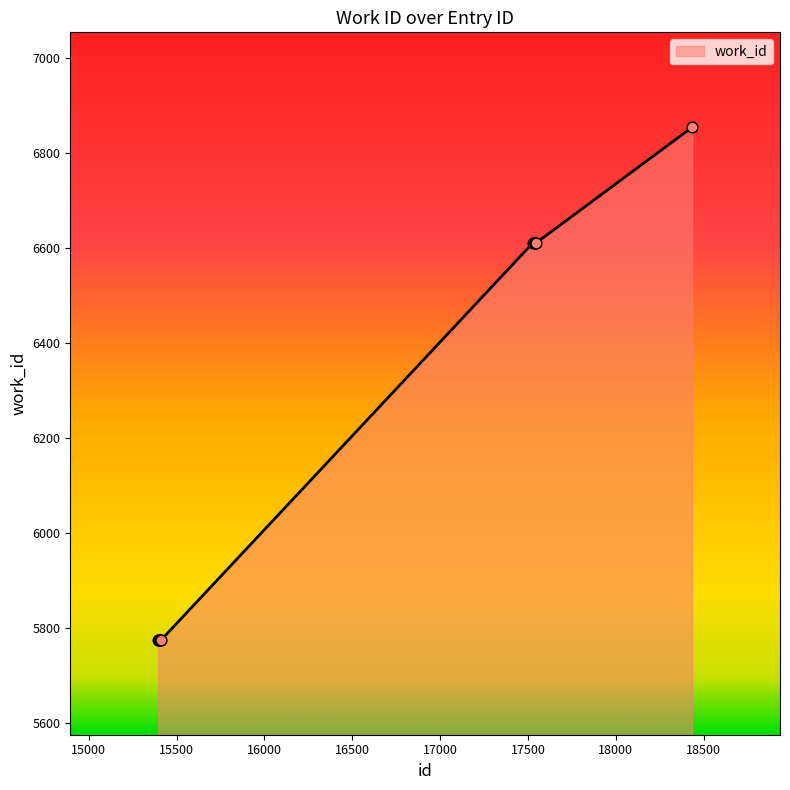

What is the minimum value shown in the chart?

5775